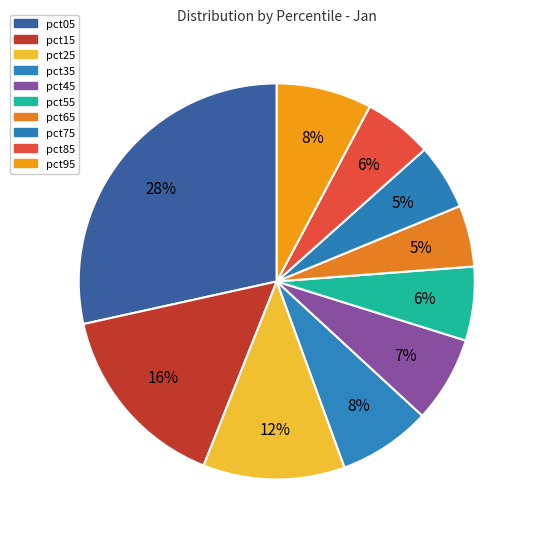

What is the total percentage of pct75 and pct85?

11.0%